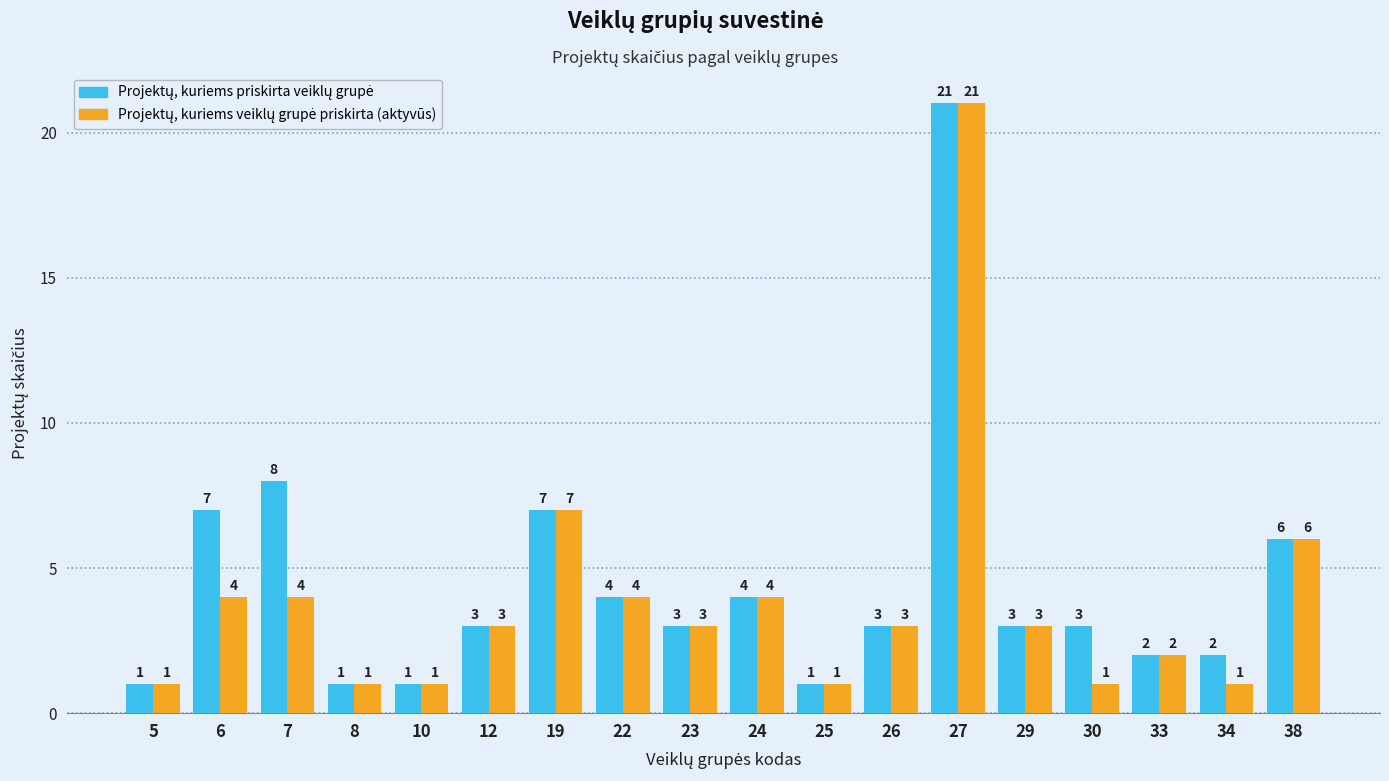

Which category has the highest value across all series?

27